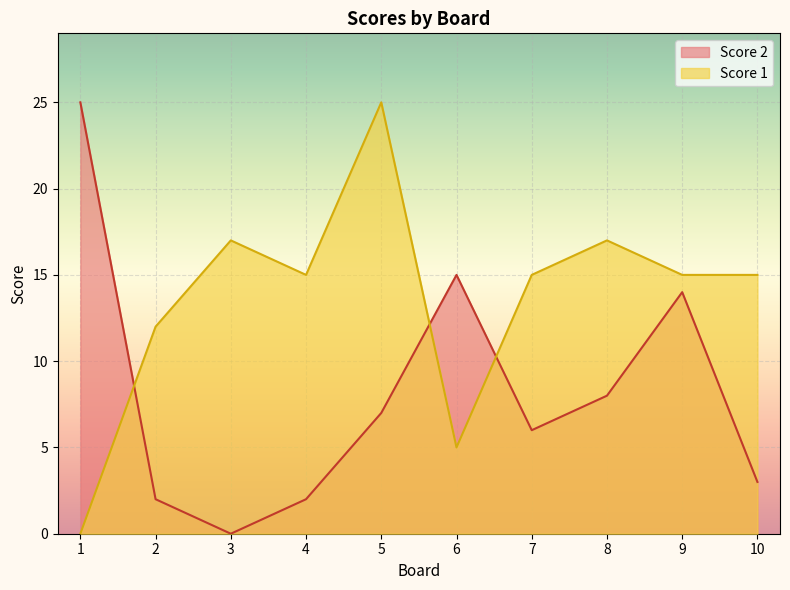

Where is the first local minimum for Score 2?

3